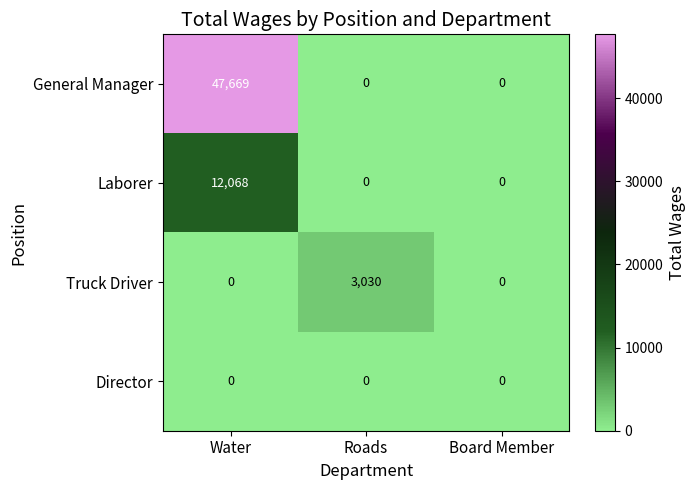

At which category does the chart reach its peak across all series?

Water